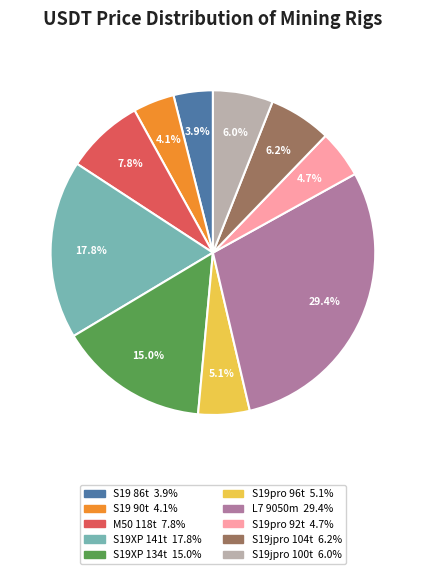

Between S19 86t and S19XP 141t, which is larger?

S19XP 141t